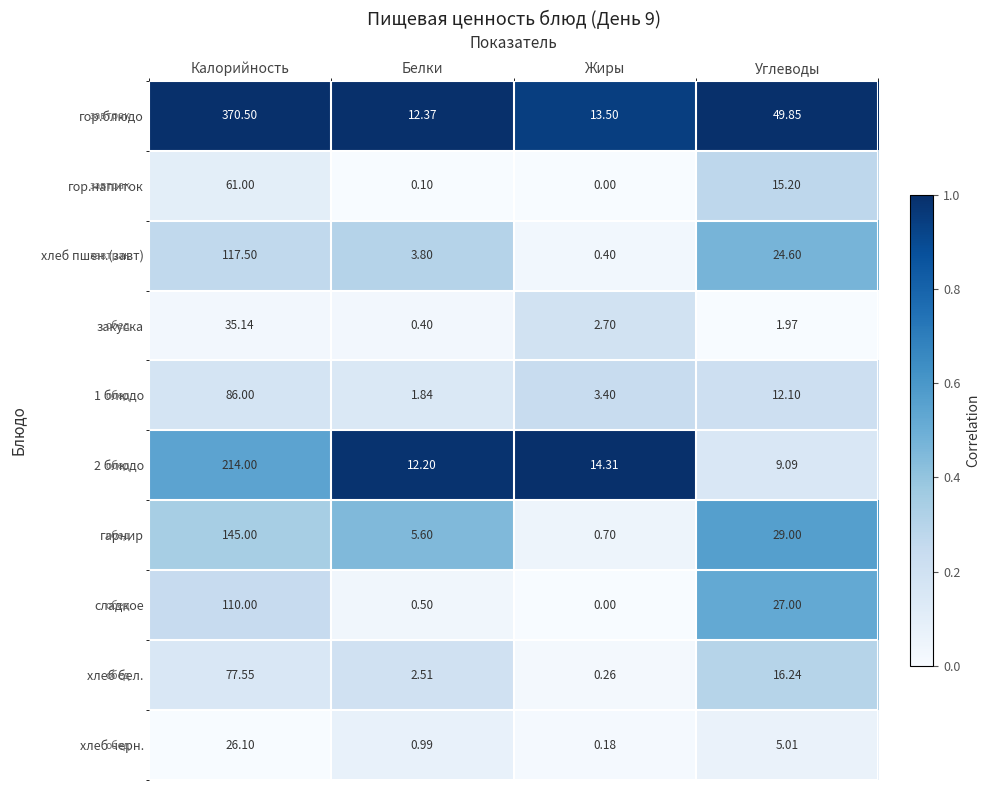

At which label does сладкое reach its peak?

Калорийность